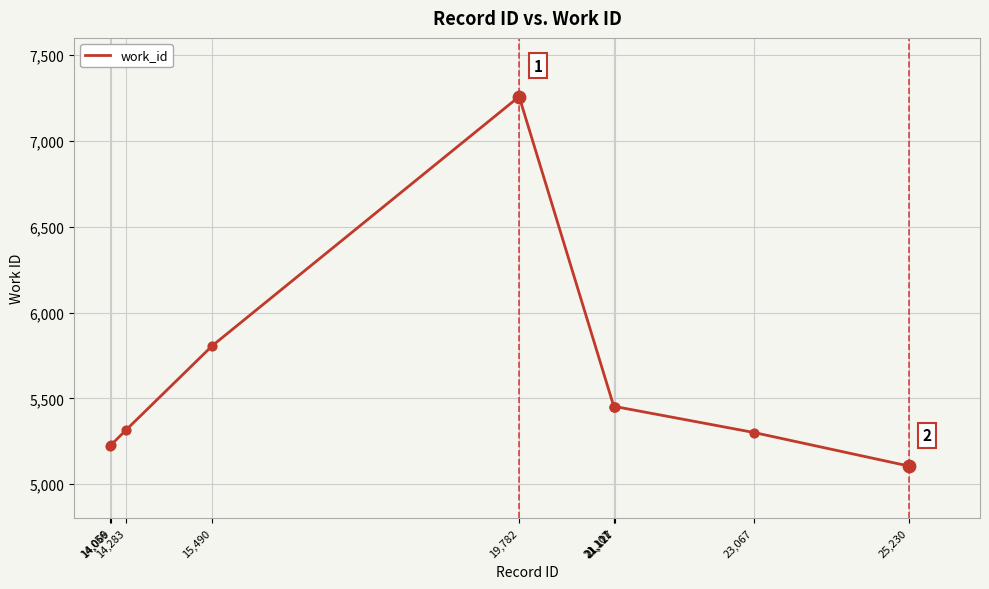

What is the change in value from 14,283 to 15,490?

+491